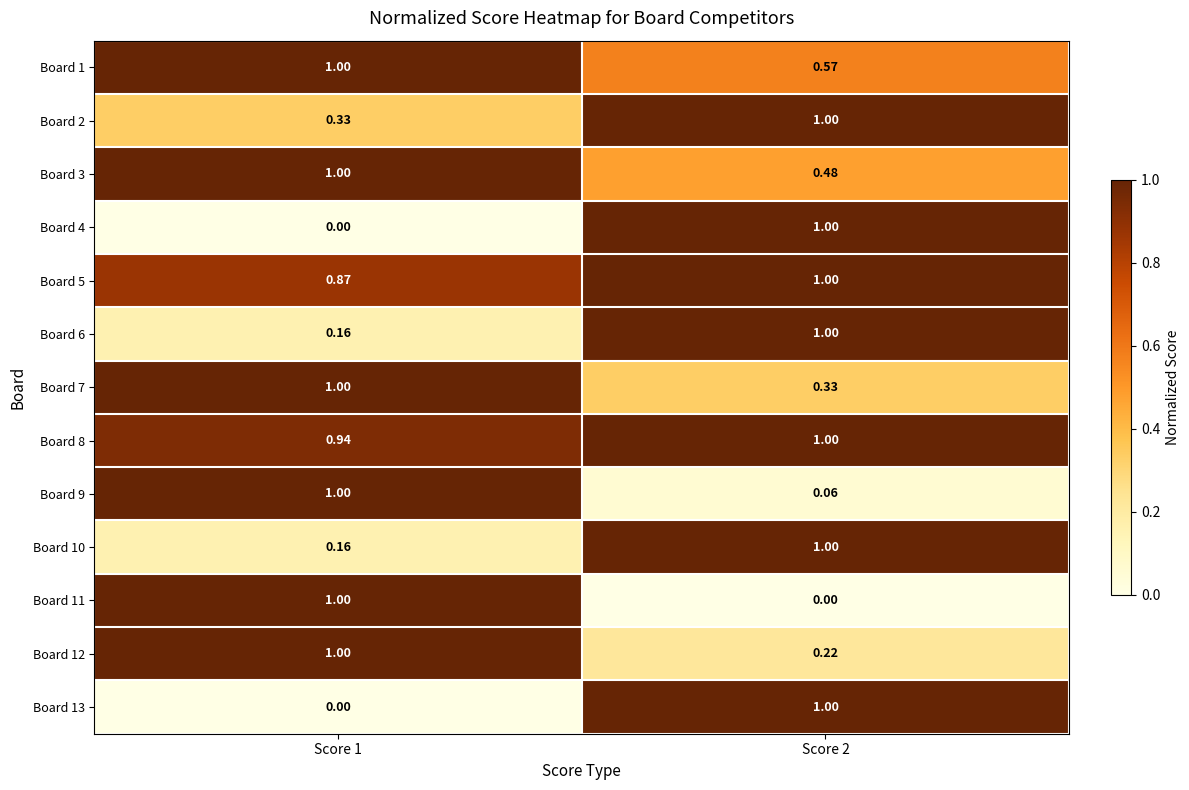

Is the value of Board 13 at Score 2 greater than the value of Board 3 at Score 2?

Yes